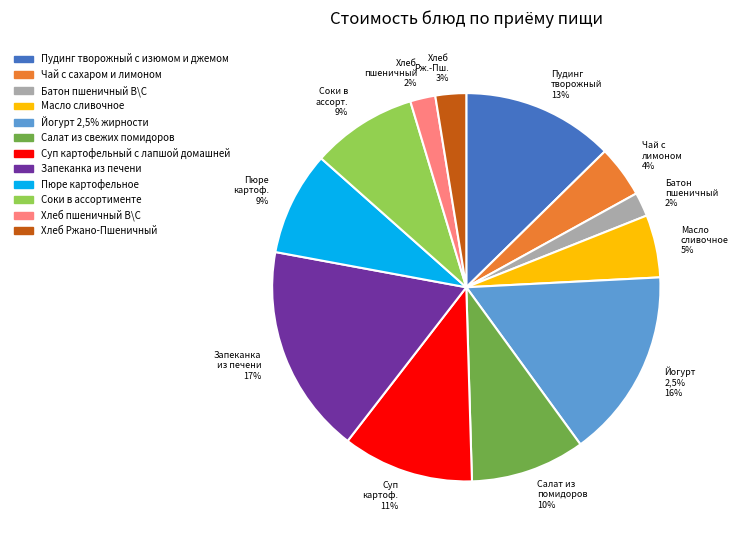

What percentage do Хлеб Ржано-Пшеничный and Соки в ассортименте together represent?

11.3%